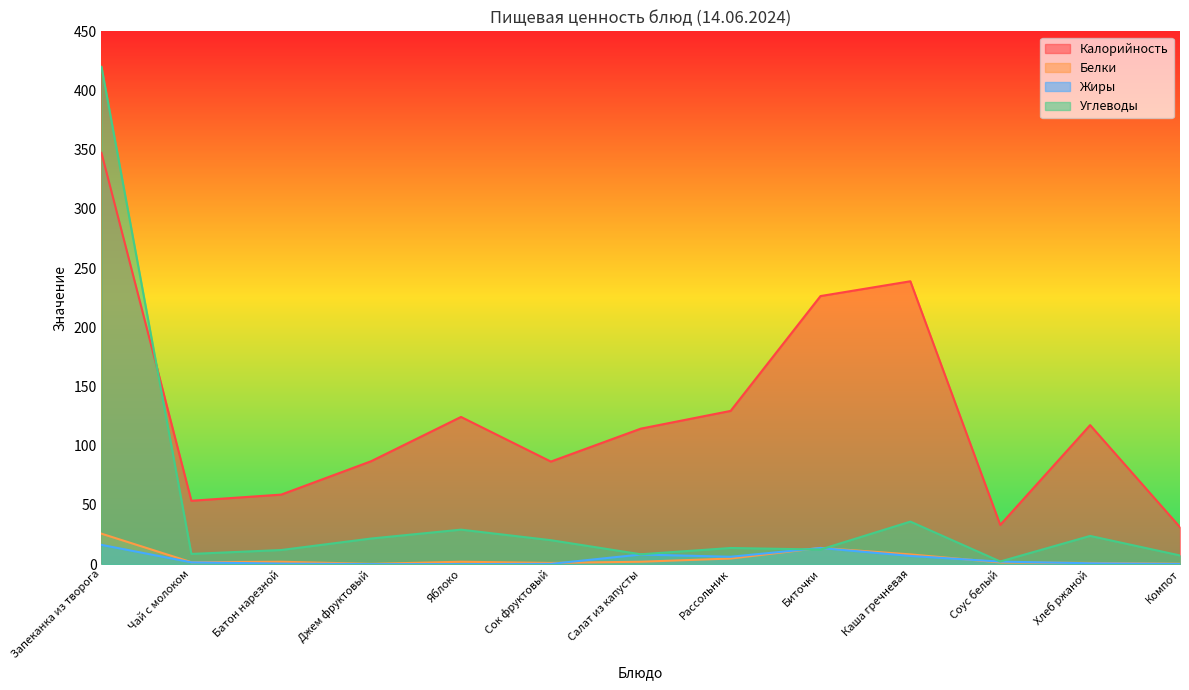

Reading left to right, list all the values displayed in this chart.

Калорийность: 347.3	53.5	58.7	86.9	124.3	86.6	114.4	129.4	226.4	238.9	33.1	117.4	31.2
Белки: 25.7	1.6	2.0	0.2	2.0	1.0	2.0	4.7	13.7	8.2	1.4	1.0	0.3
Жиры: 16.2	1.5	0.4	0.0	0.0	0.2	8.1	6.2	13.6	6.9	2.1	0.7	0.1
Углеводы: 420.0	8.6	11.9	21.6	29.1	20.2	8.3	13.6	12.3	35.9	2.2	23.8	7.3